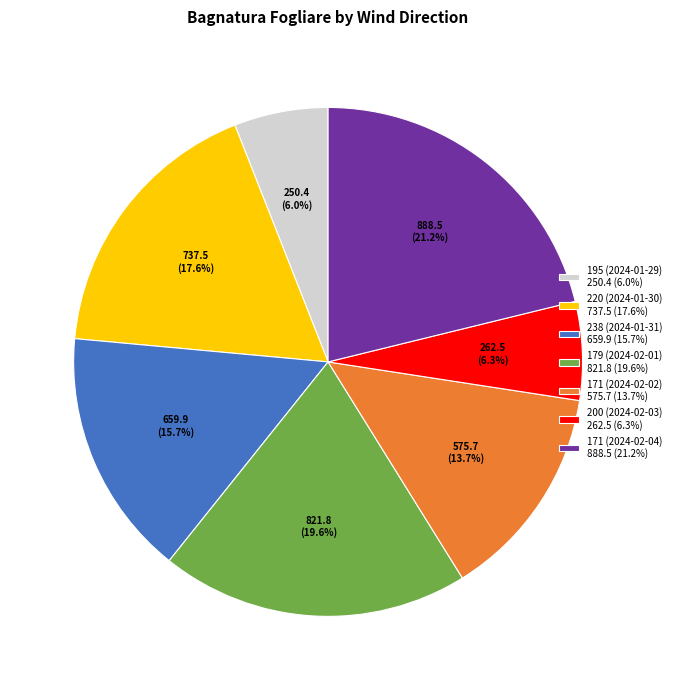

Approximately how many times larger is the value at 195 (2024-01-29) compared to 200 (2024-02-03)?

1.0